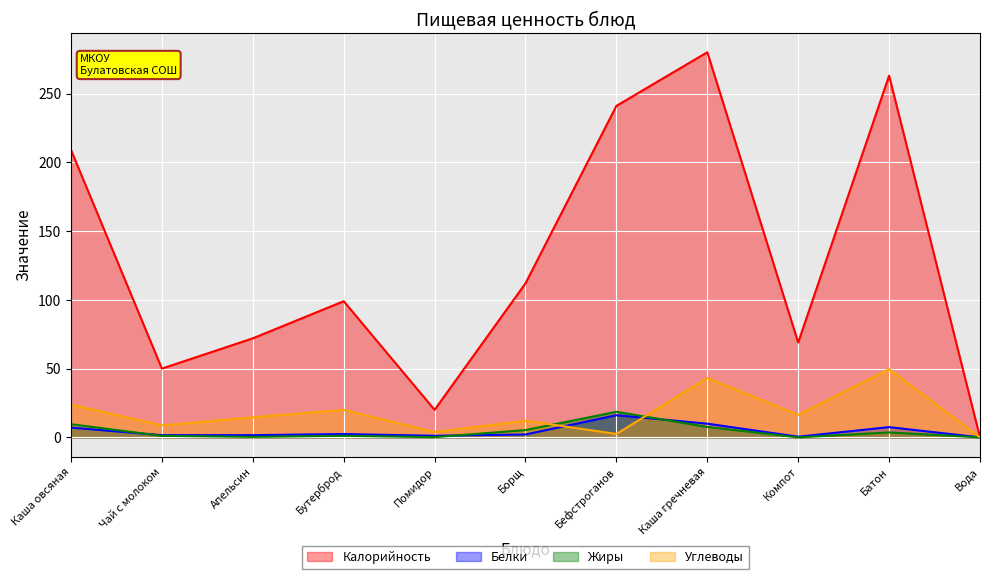

What is the label of the 11th point from the right?

Каша овсяная